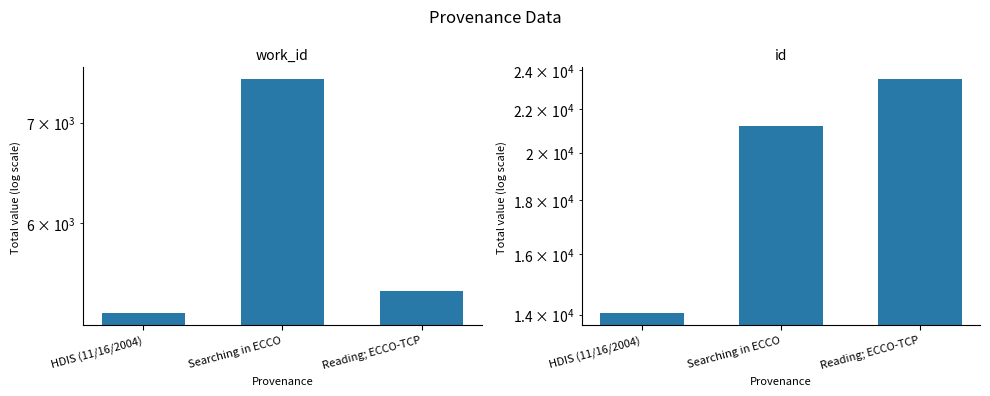

Where does the work_id series first go above 5404?

Searching in ECCO